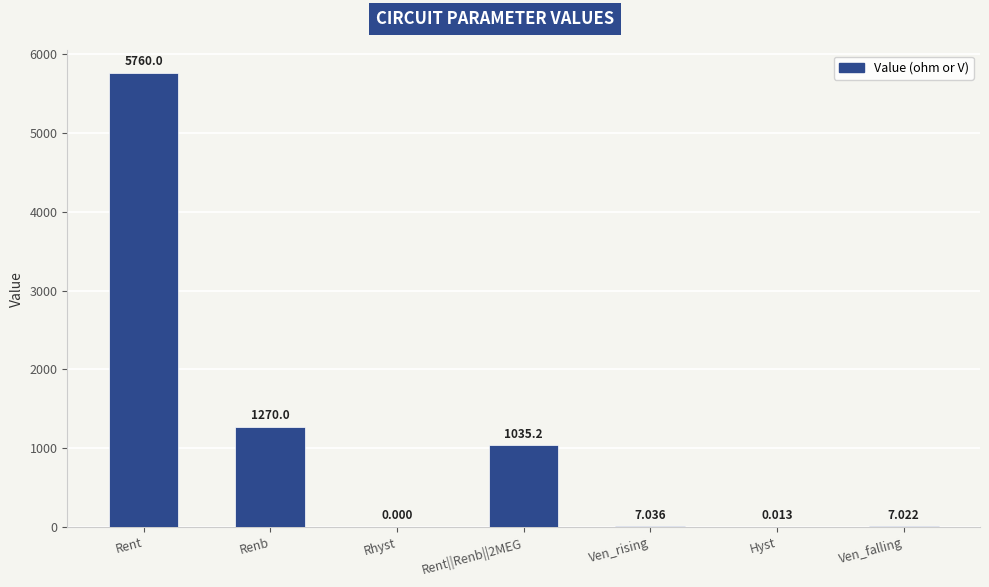

Which category has the highest value across all series?

Rent